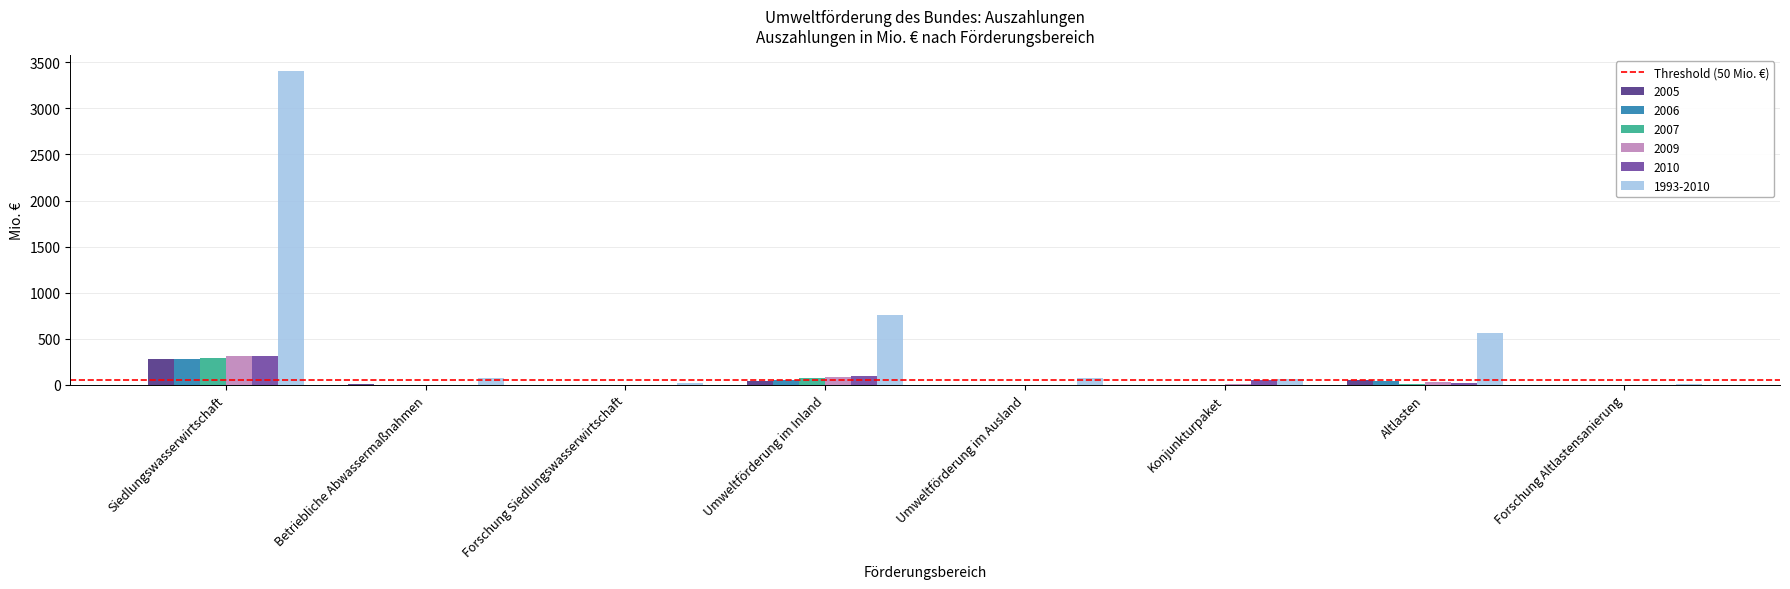

Which series has the largest total across all categories?

1993-2010